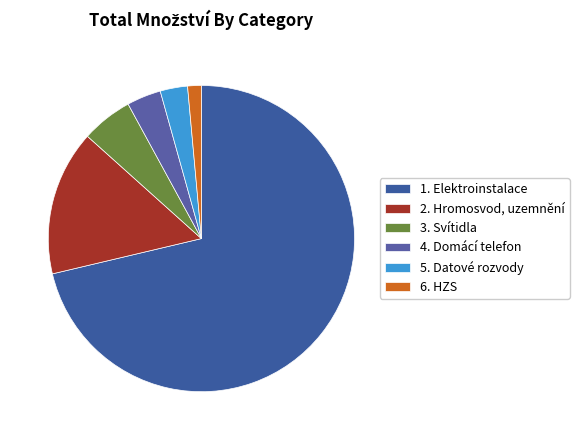

Is it true that 1. Elektroinstalace is 81% of the pie?

False